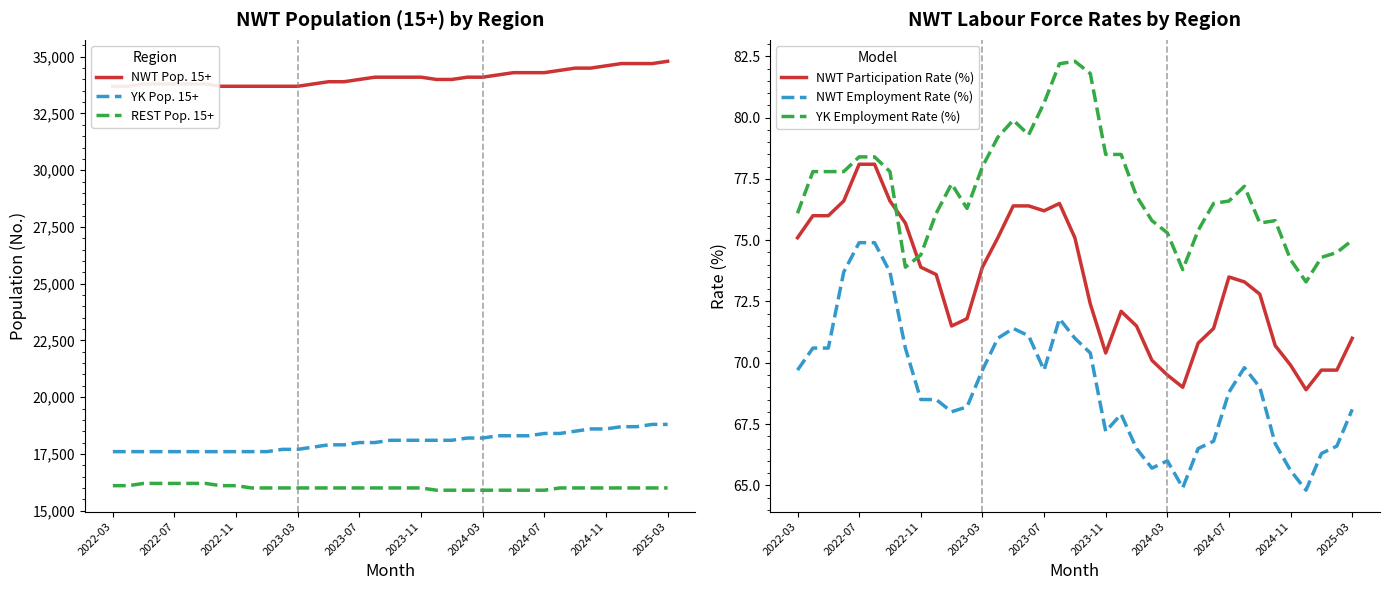

What are all the series names shown in the legend?

NWT Pop. 15+, YK Pop. 15+, REST Pop. 15+, NWT Participation Rate (%), NWT Employment Rate (%), YK Employment Rate (%)